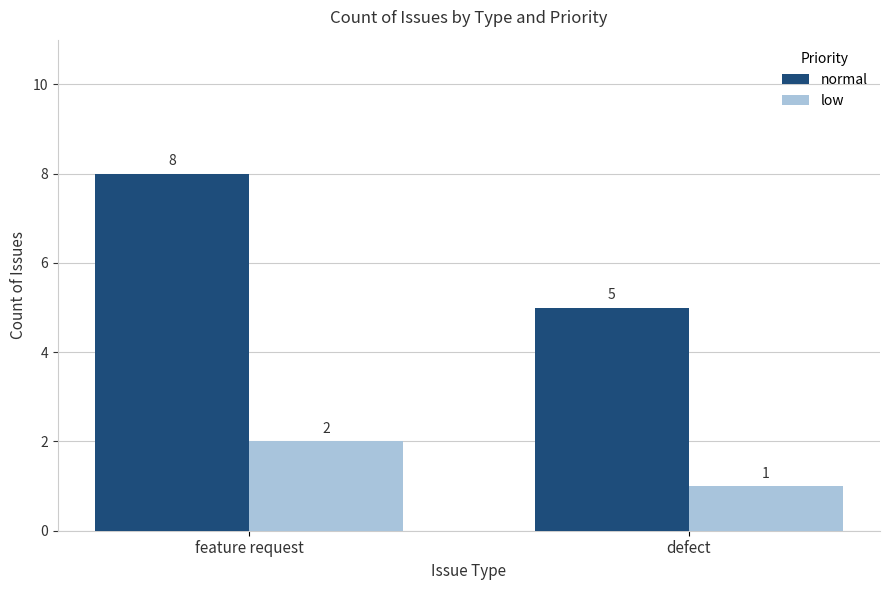

What position from the right is defect?

1